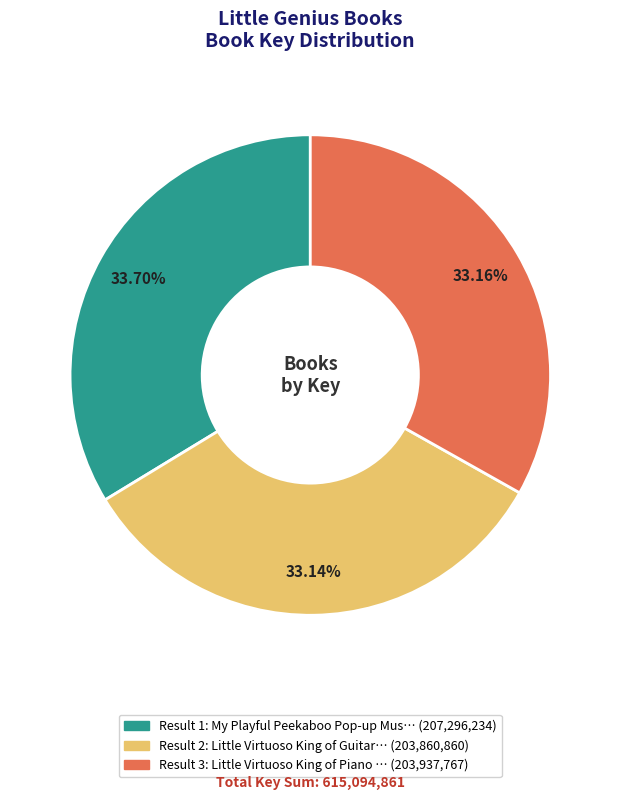

Does any single category account for the majority?

No